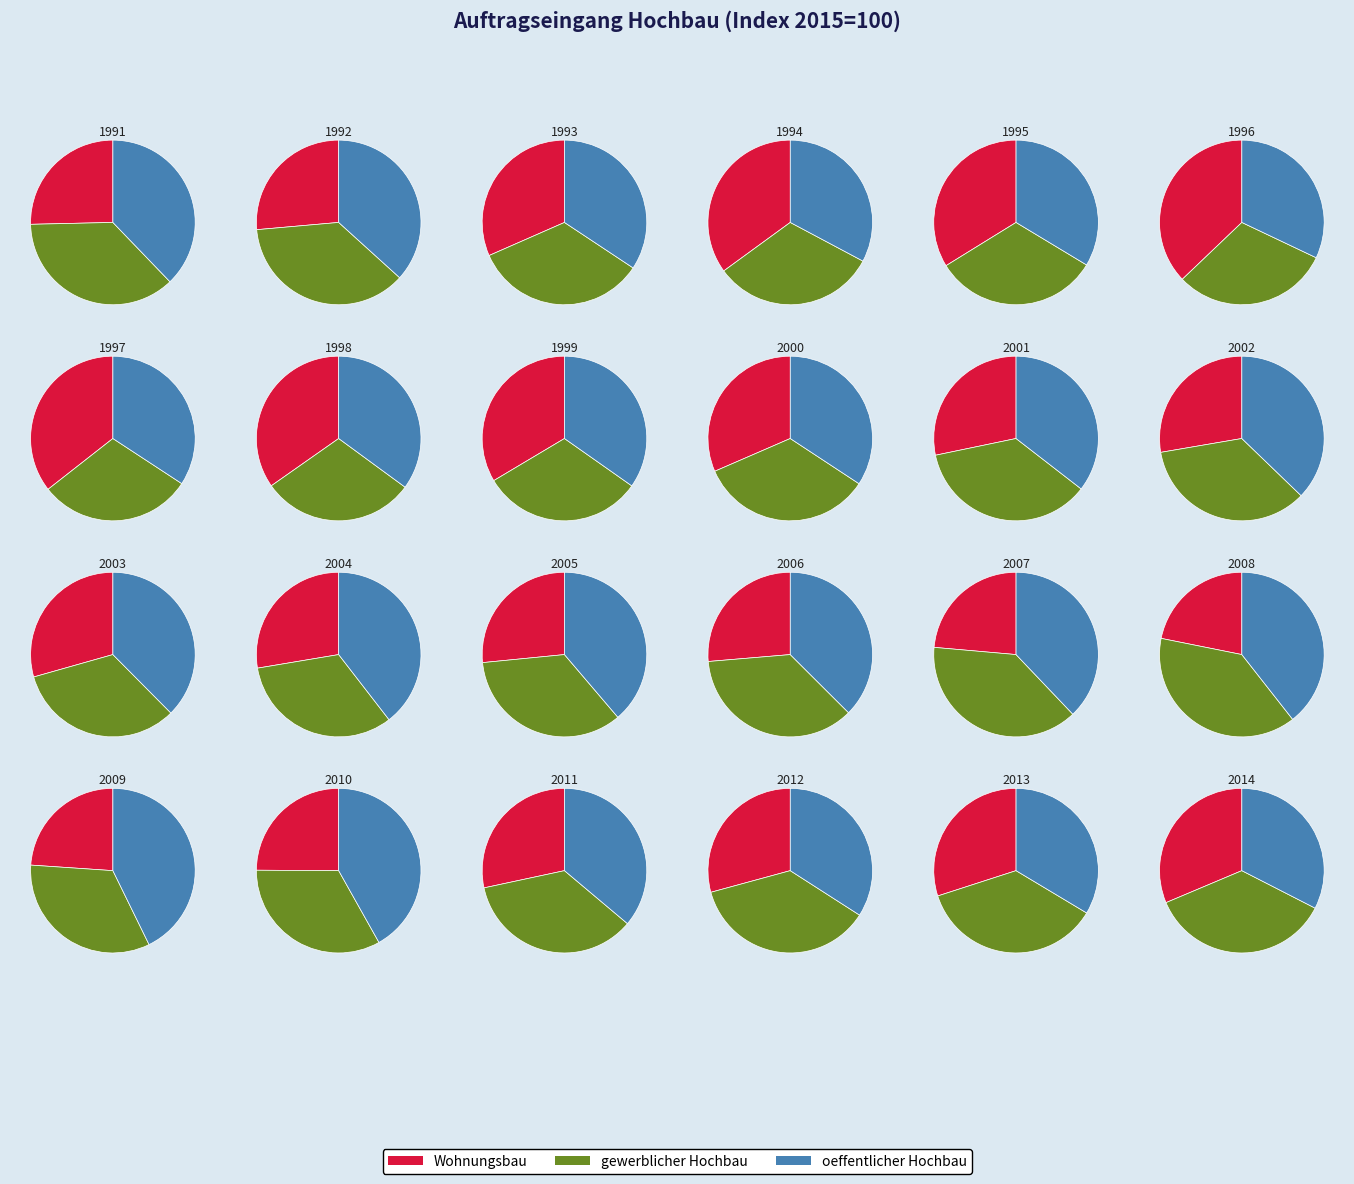

To the nearest percent, what is the difference between the largest and smallest slice percentages?

3%